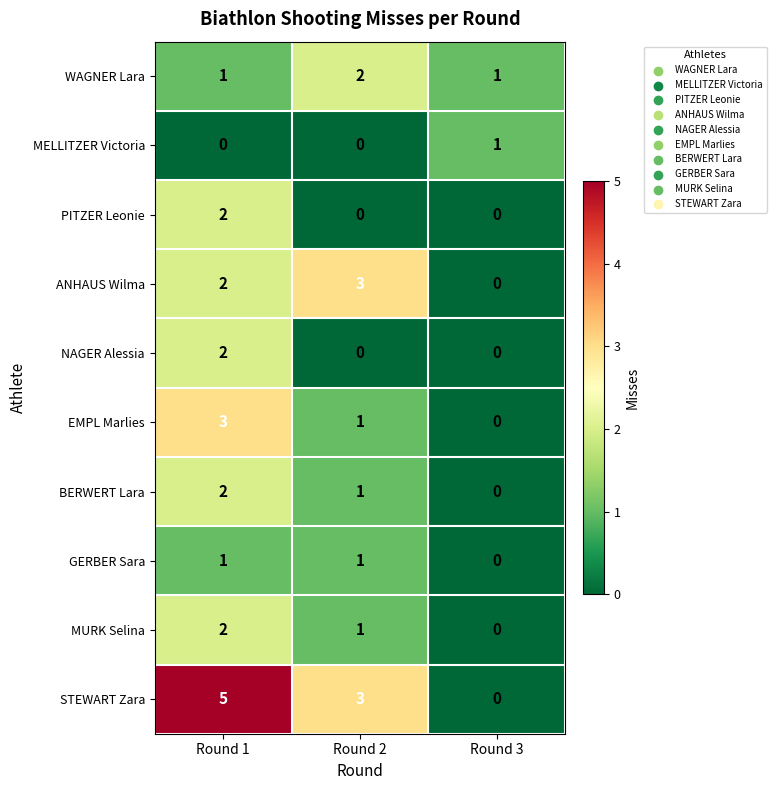

What is the sum of the WAGNER Lara values at Round 3 and Round 2?

3